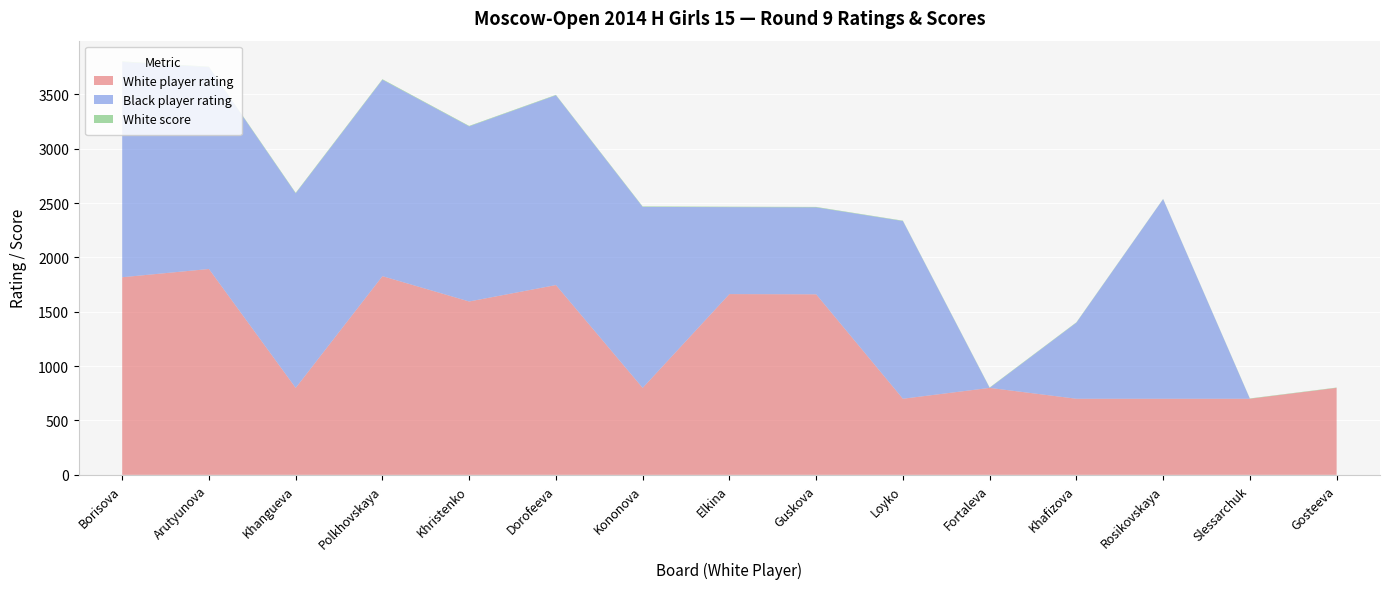

Reading left to right, transcribe all the data shown in this chart.

White player rating: Borisova=1818.0	Arutyunova=1894.0	Khangueva=800.0	Polkhovskaya=1828.0	Khristenko=1595.0	Dorofeeva=1746.0	Kononova=800.0	Elkina=1663.0	Guskova=1661.0	Loyko=700.0	Fortaleva=800.0	Khafizova=700.0	Rosikovskaya=700.0	Slessarchuk=700.0	Gosteeva=800.0
Black player rating: Borisova=1981.0	Arutyunova=1857.0	Khangueva=1790.0	Polkhovskaya=1807.0	Khristenko=1611.0	Dorofeeva=1746.0	Kononova=1665.0	Elkina=800.0	Guskova=800.0	Loyko=1635.0	Fortaleva=0.0	Khafizova=700.0	Rosikovskaya=1837.0	Slessarchuk=0.0	Gosteeva=0.0
White score: Borisova=5.5	Arutyunova=5.0	Khangueva=5.0	Polkhovskaya=5.0	Khristenko=4.5	Dorofeeva=4.0	Kononova=4.5	Elkina=4.0	Guskova=4.0	Loyko=3.5	Fortaleva=3.5	Khafizova=3.5	Rosikovskaya=2.0	Slessarchuk=3.0	Gosteeva=3.0